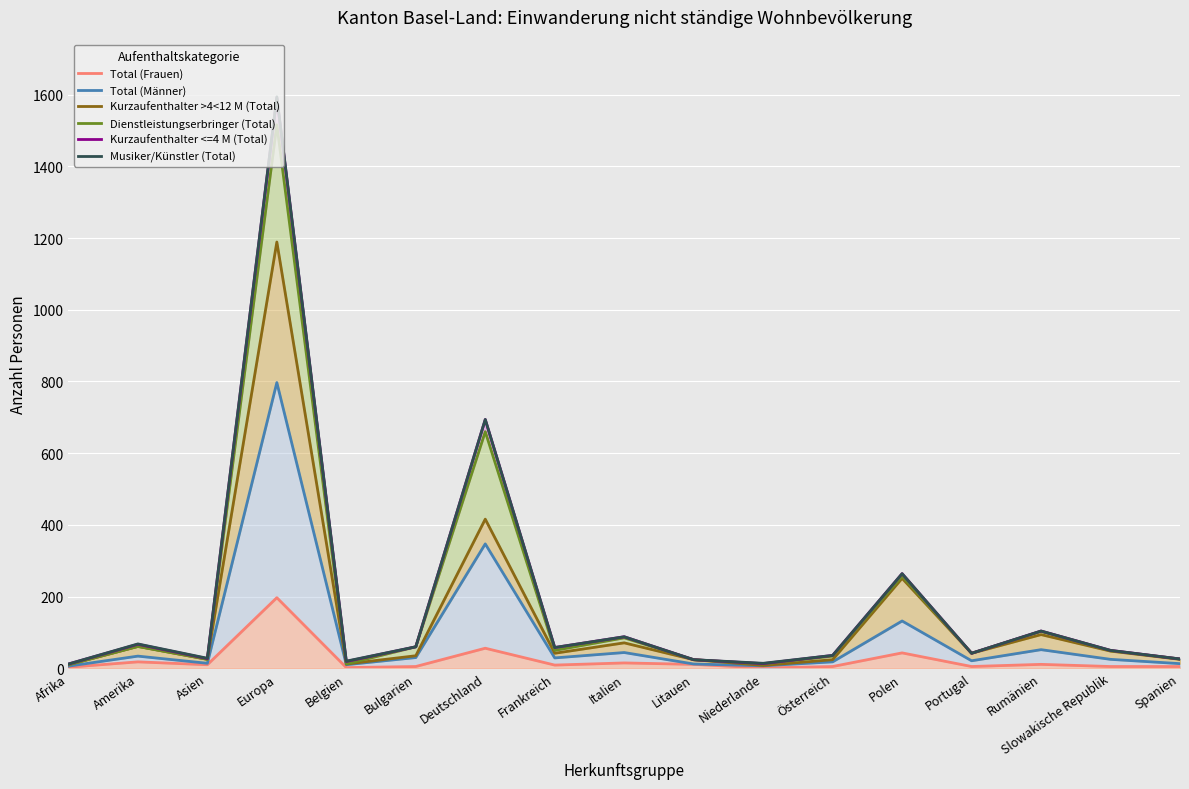

True or false: Kurzaufenthalter >4<12 M (Total) and Dienstleistungserbringer (Total) intersect in this chart.

False